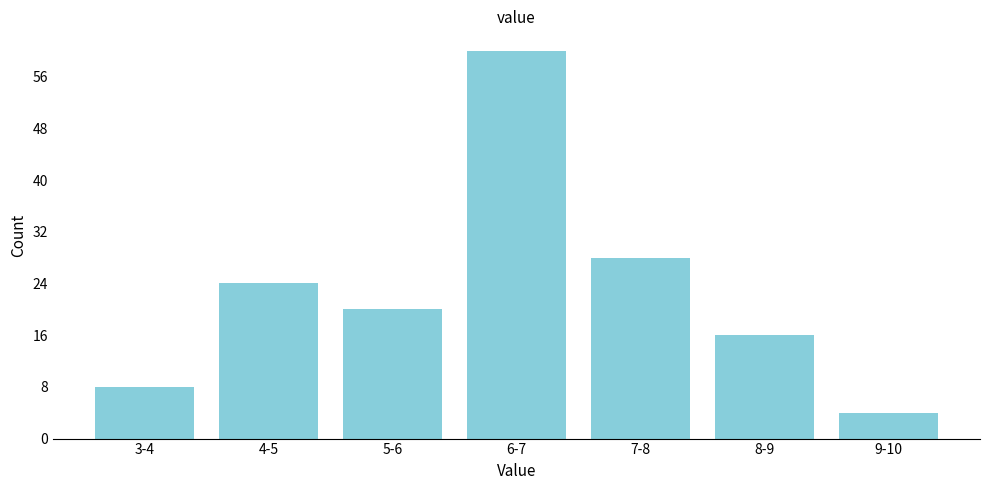

Reading left to right, transcribe all the data shown in this chart.

3-4=8	4-5=24	5-6=20	6-7=60	7-8=28	8-9=16	9-10=4